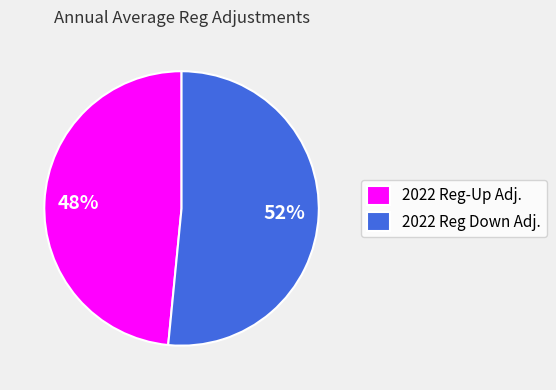

Which slice is the smallest?

2022 Reg-Up Adj.